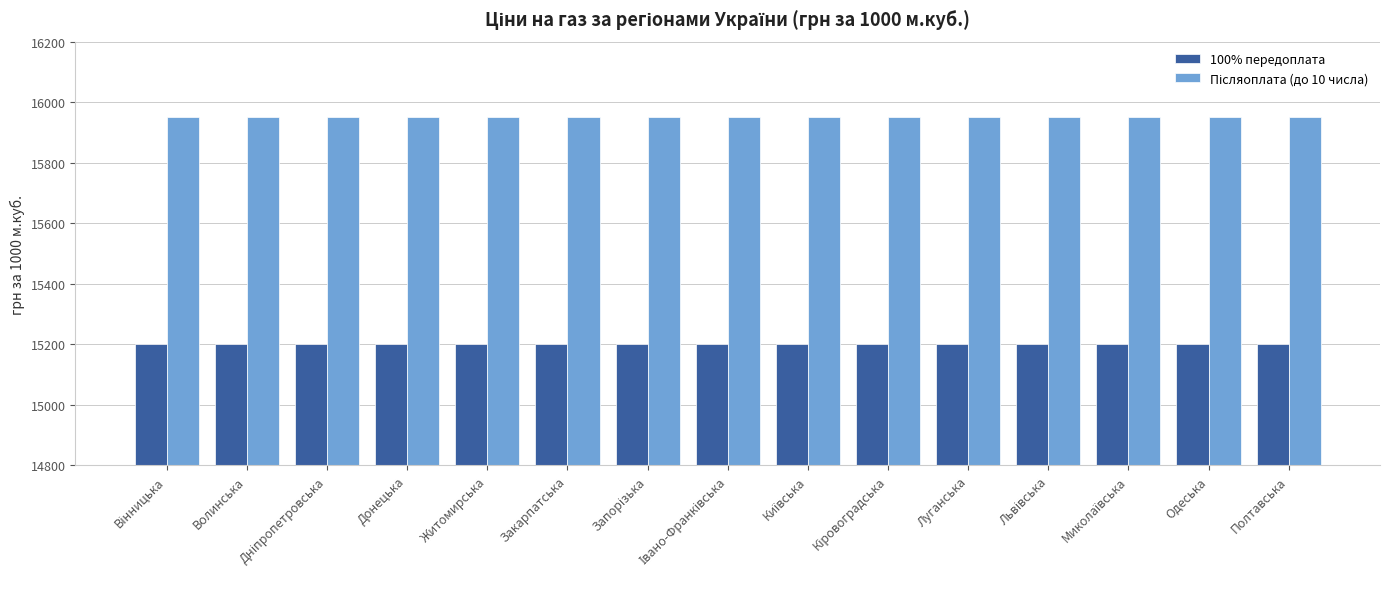

Is it true that 100% передоплата equals 15200 at Полтавська?

True